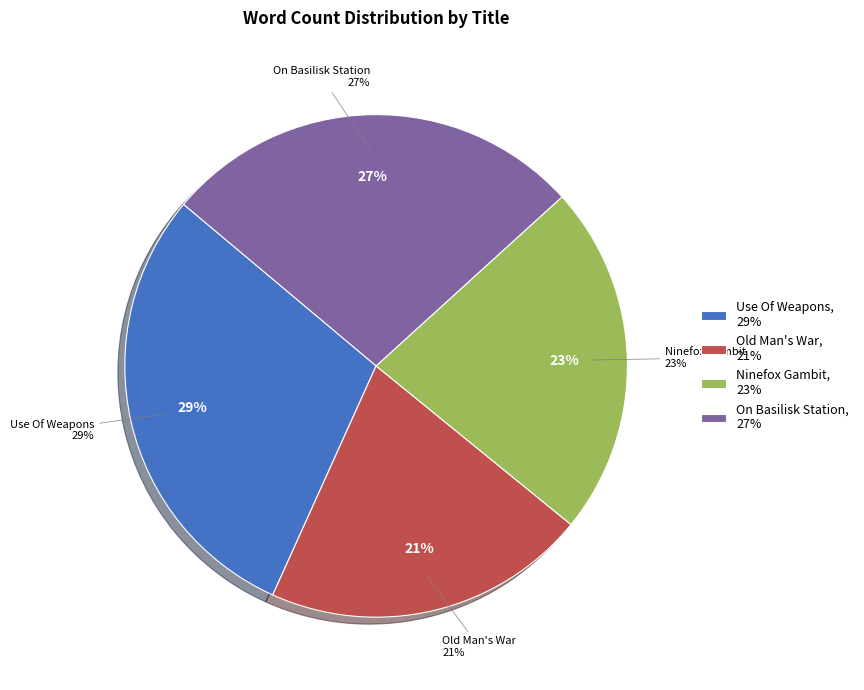

What is the largest slice in the pie chart?

Use Of Weapons